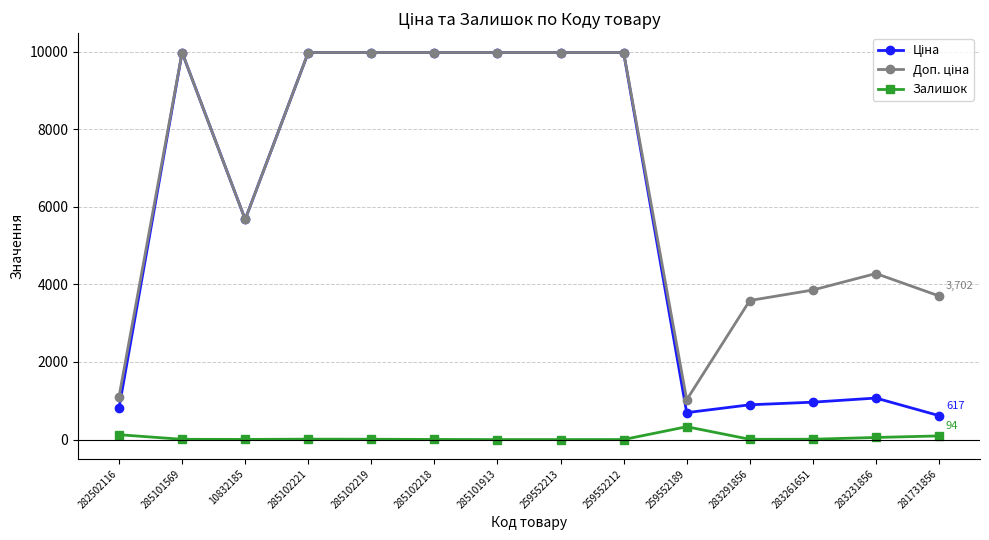

The value of Залишок at 259552213 is 0.0. True or false?

True